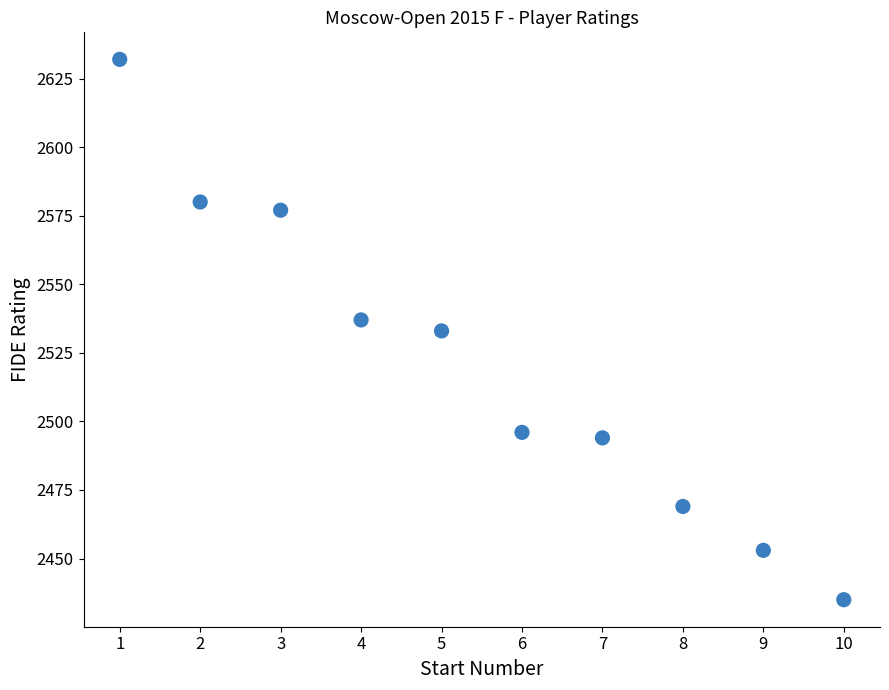

What is the average Y value?

2521